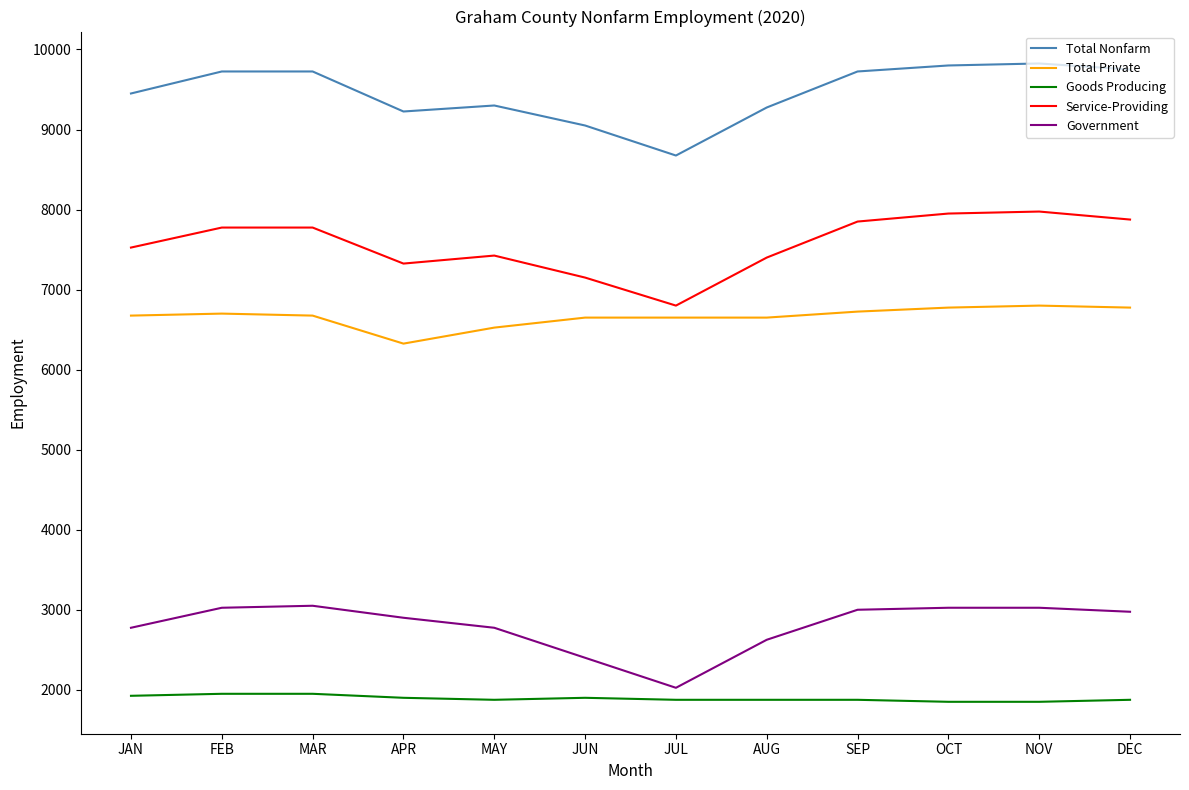

What is the difference between the highest and lowest values at JUL?

6800